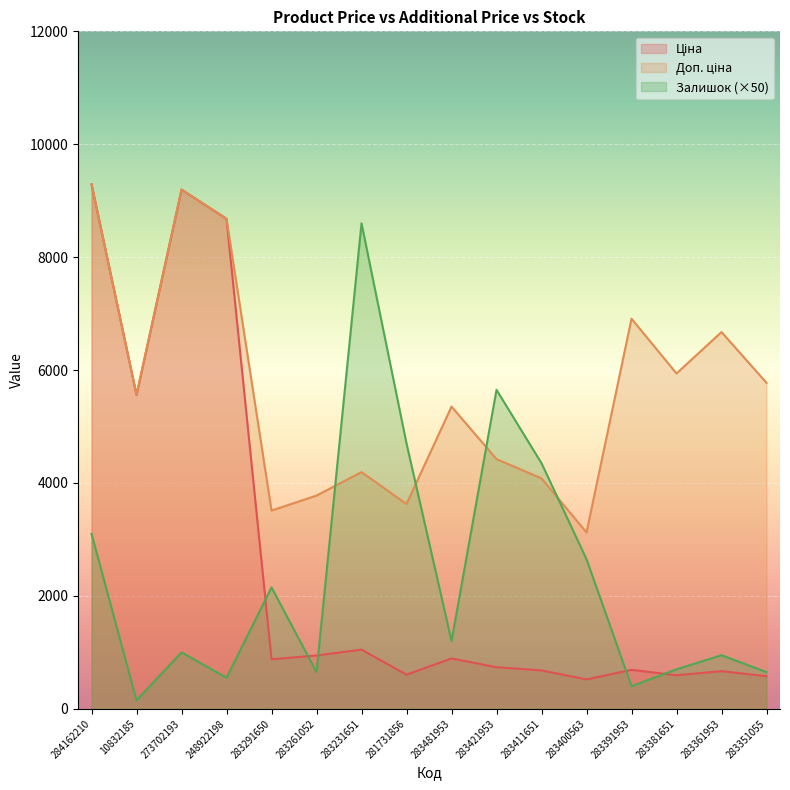

Which series changed the most between 283231651 and 283391953?

Залишок (×50)